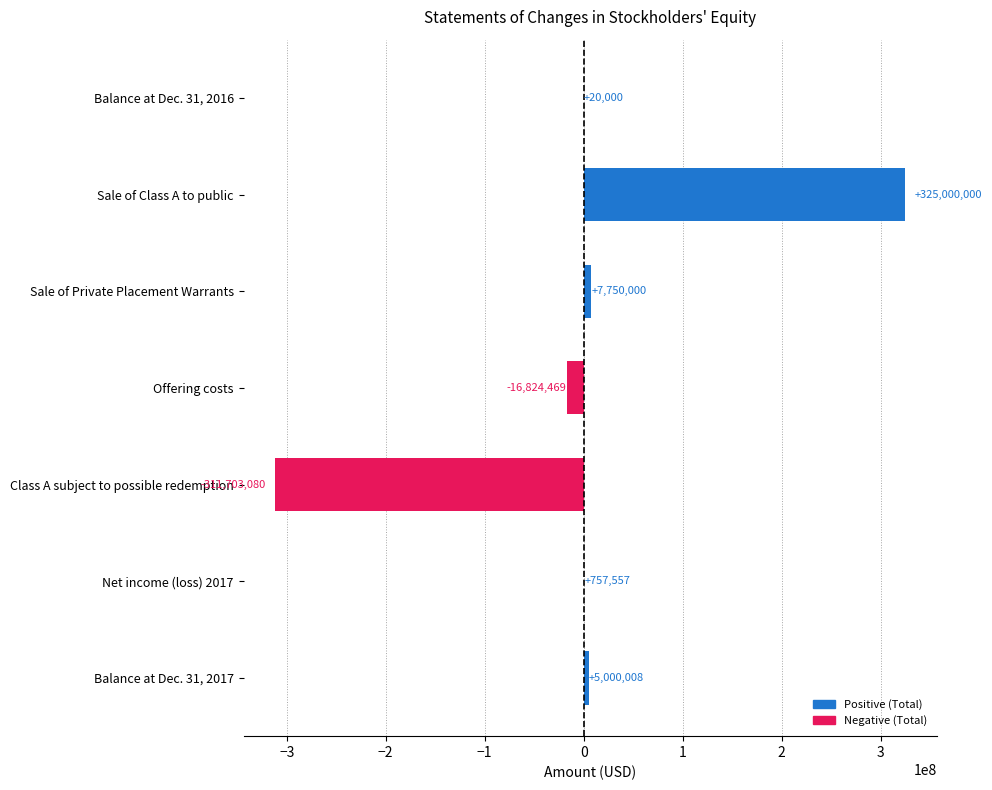

What is the sum of all values?

10000016